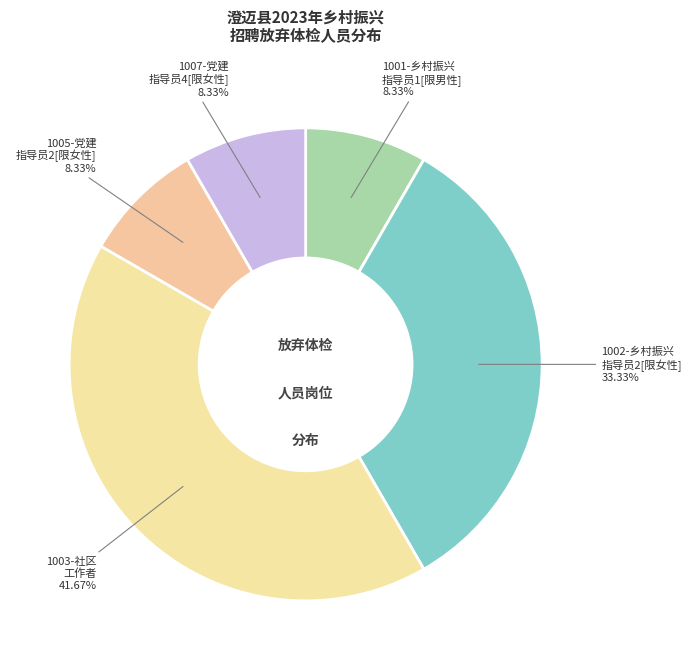

What is the smallest slice in the pie chart?

1001-乡村振兴指导员1[限男性]